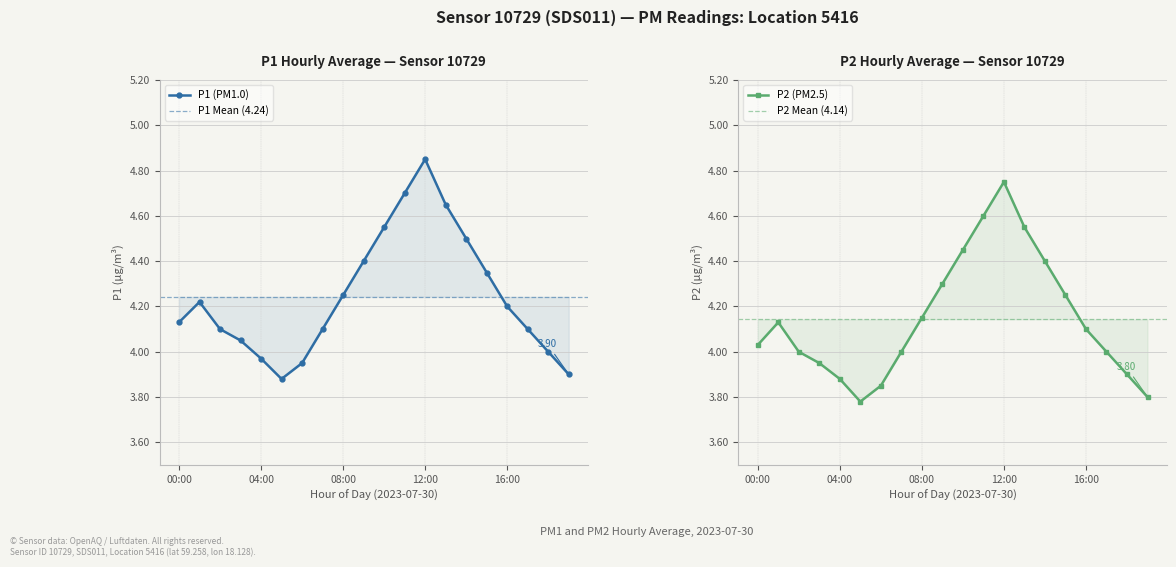

What is the approximate value of P1 at 11:00?

4.7